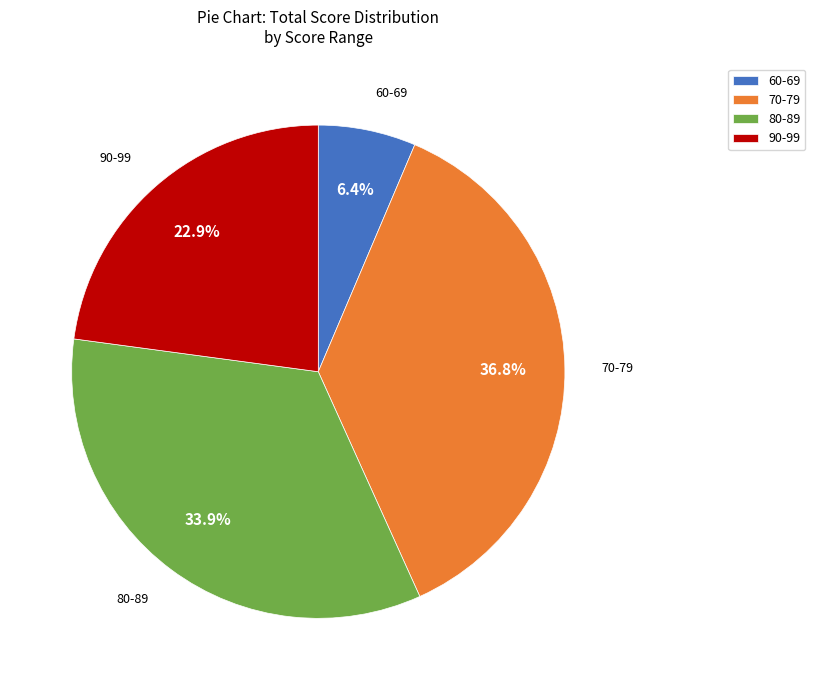

To the nearest percent, what is the average slice percentage?

25%